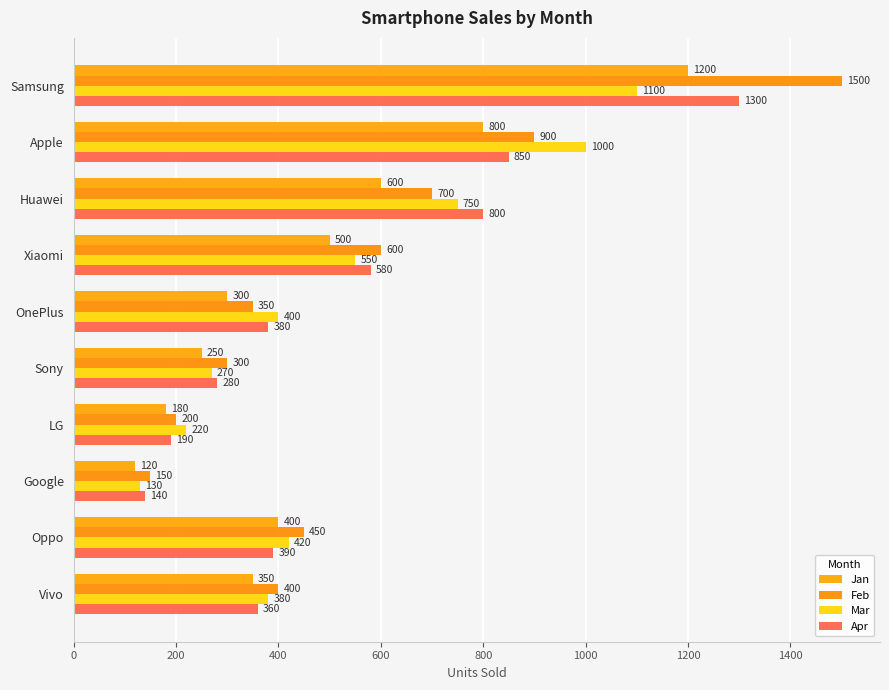

Which series has the largest range (max minus min)?

Feb